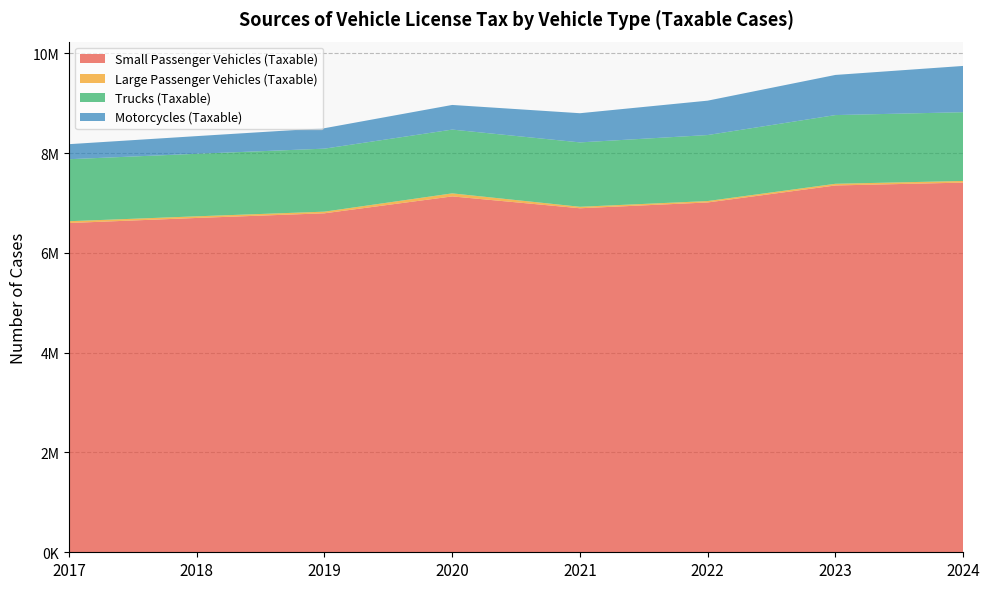

Reading left to right, extract all data points from this chart.

Small Passenger Vehicles (Taxable): 2017=6597178	2018=6698652	2019=6791961	2020=7130344	2021=6892745	2022=7009096	2023=7349400	2024=7406837
Large Passenger Vehicles (Taxable): 2017=36074	2018=32883	2019=33001	2020=61061	2021=29511	2022=28353	2023=33742	2024=33212
Trucks (Taxable): 2017=1242274	2018=1252813	2019=1262354	2020=1277804	2021=1290292	2022=1322388	2023=1376652	2024=1377330
Motorcycles (Taxable): 2017=301481	2018=354128	2019=409804	2020=493802	2021=584664	2022=689054	2023=804355	2024=927114